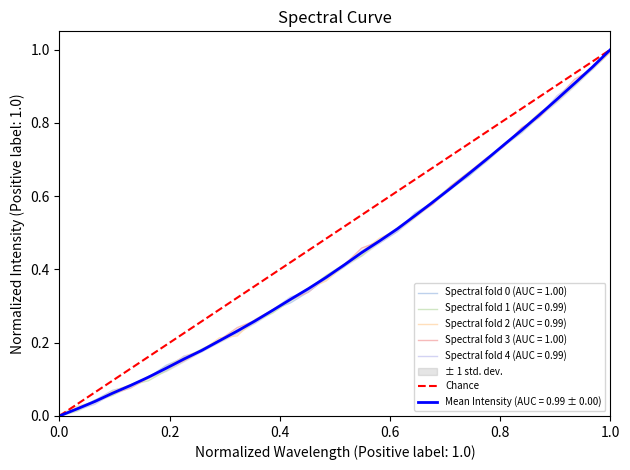

What is the value of the 2nd point from the left?

1